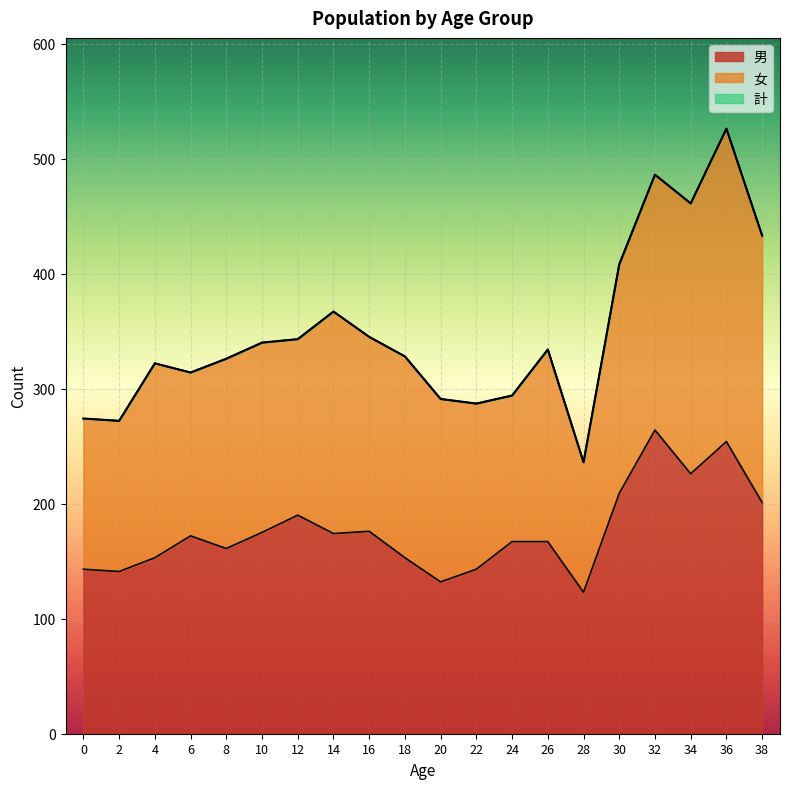

What is the sum of all 計 values?

6987